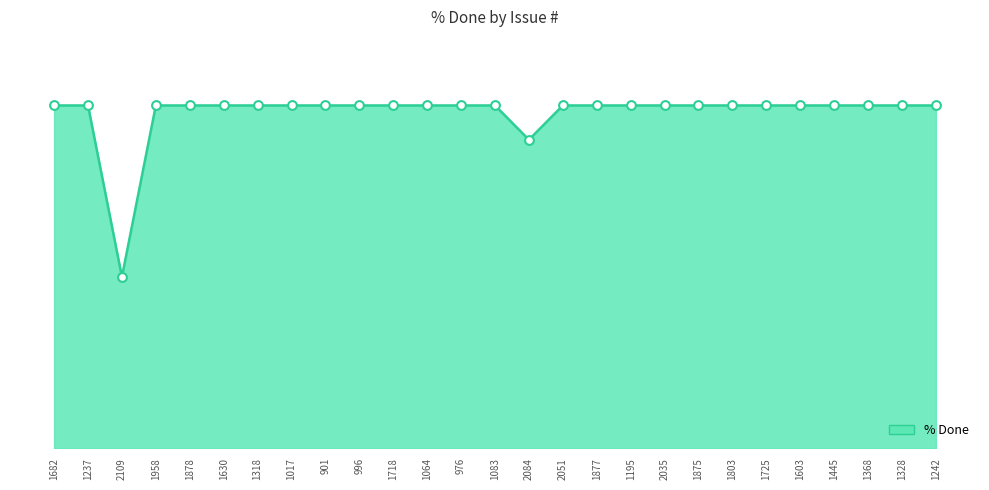

Does the chart have visible grid lines?

No